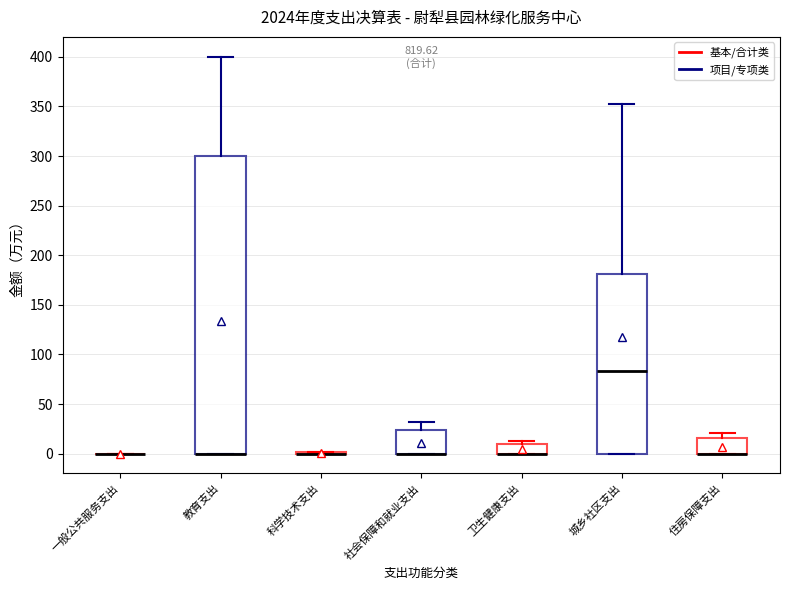

Where is the upper edge of the box for 卫生健康支出 on the y-axis? The values are not printed on the chart, so give them approximately, as read against the axis.

10